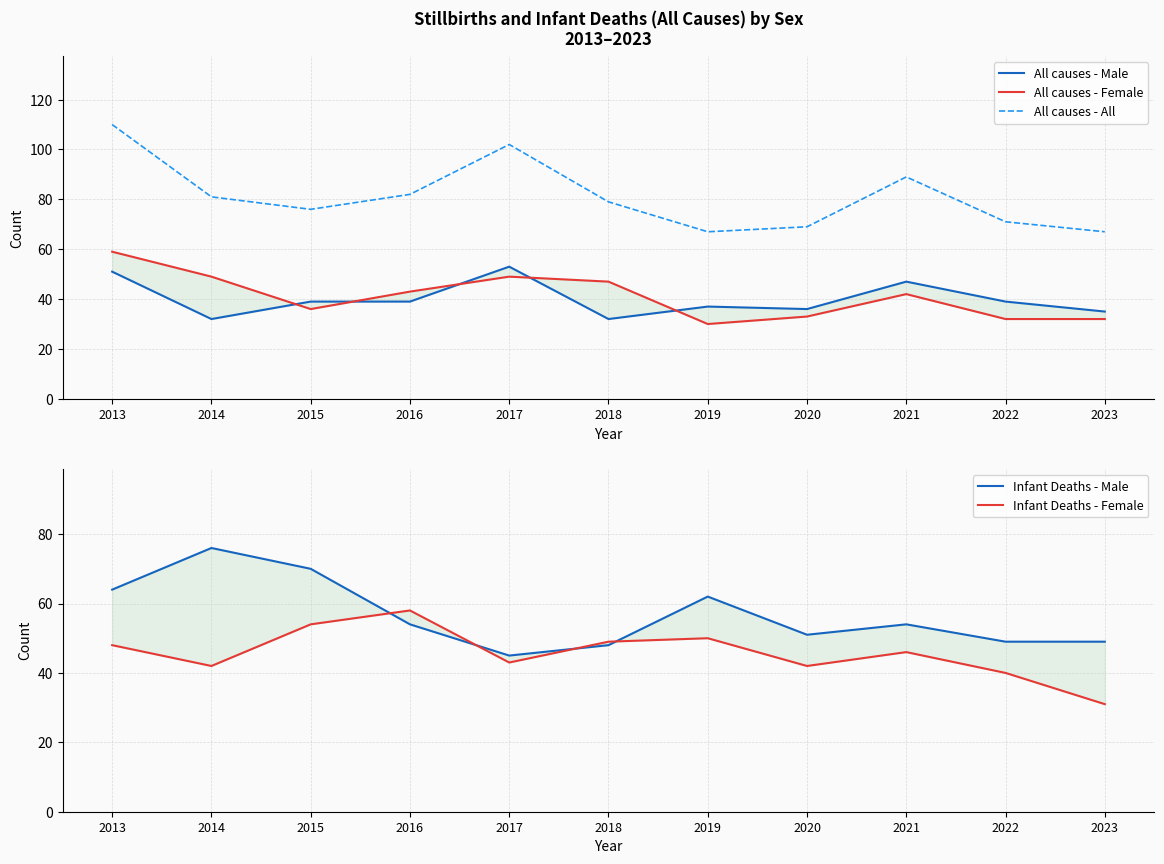

Rank the categories by Infant Deaths - Female value from highest to lowest.

2016, 2015, 2019, 2018, 2013, 2021, 2017, 2014, 2020, 2022, 2023